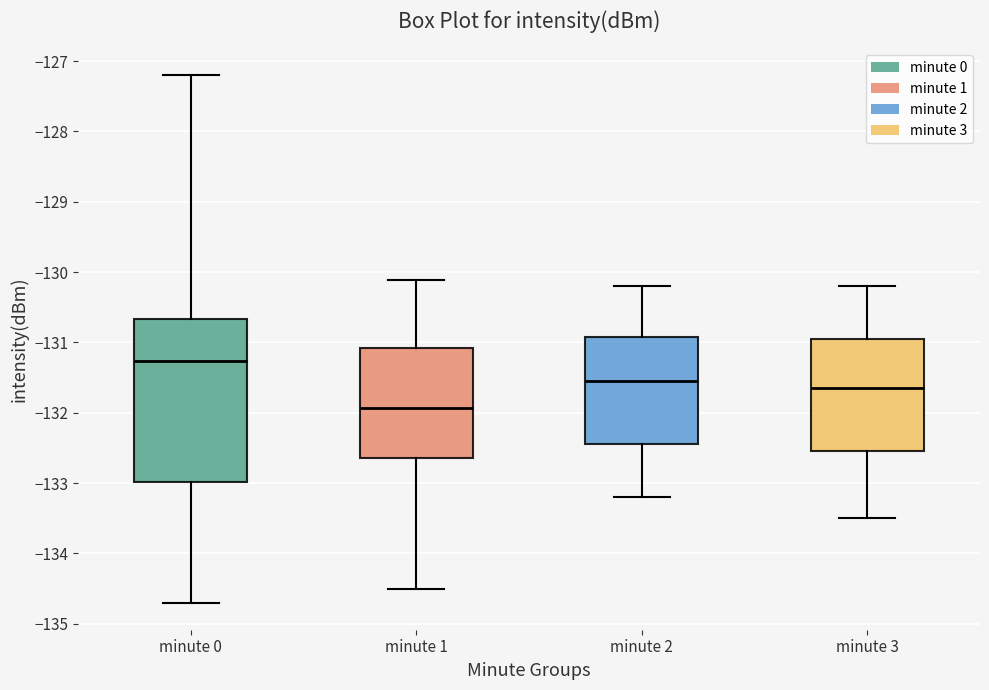

Reading left to right, transcribe this box plot: for each box, give where its median line is, the range the box spans, and where its two whiskers end, as read against the y-axis. The values are not printed on the chart, so give them approximately, as read against the axis.

minute 0: median -131.3, box -133.0 to -130.7, whiskers -134.7 to -127.2
minute 1: median -131.9, box -132.6 to -131.1, whiskers -134.5 to -130.1
minute 2: median -131.5, box -132.4 to -130.9, whiskers -133.2 to -130.2
minute 3: median -131.6, box -132.5 to -130.9, whiskers -133.5 to -130.2